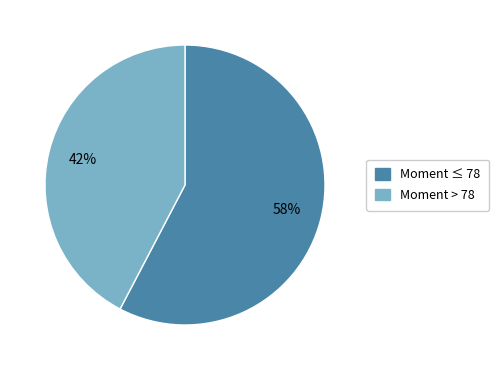

Approximately how many times larger is the value at Moment ≤ 78 compared to Moment > 78?

1.4